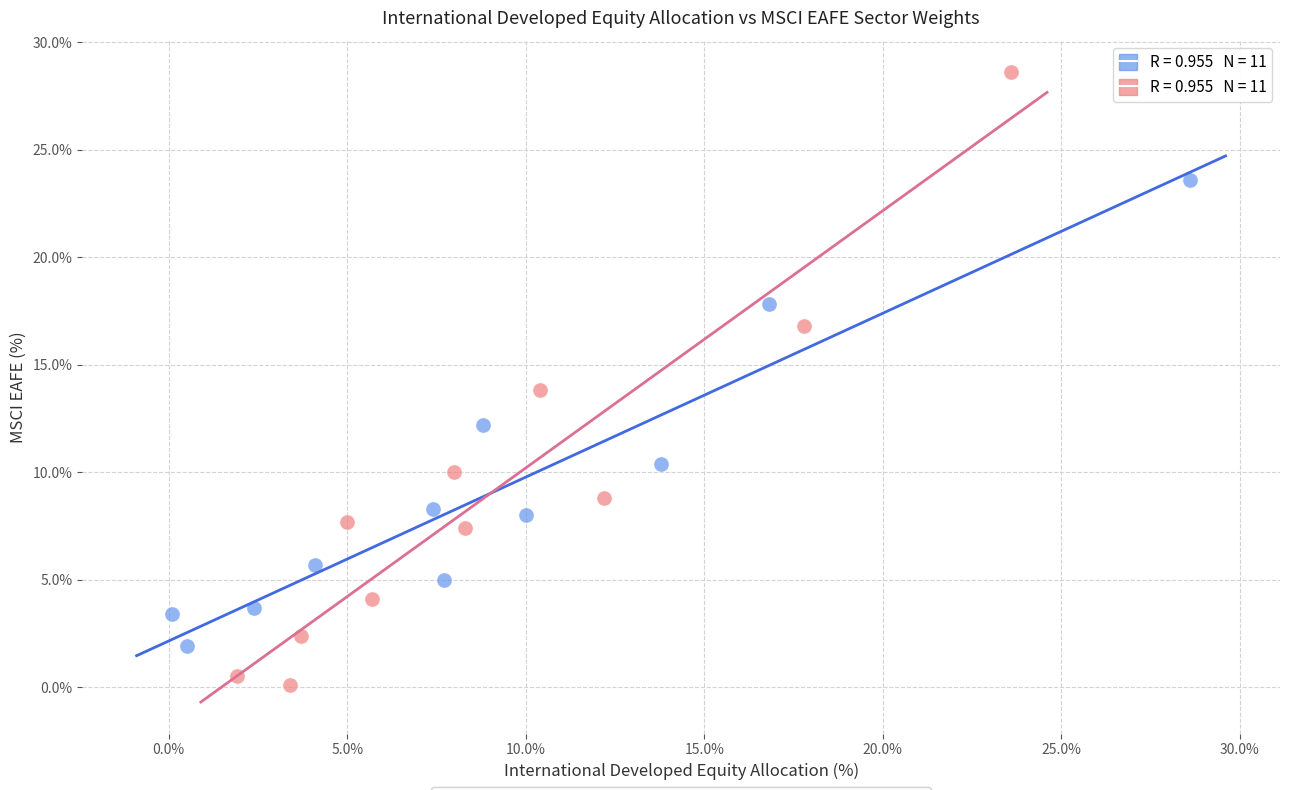

Which series contains the highest Y value?

MSCI EAFE